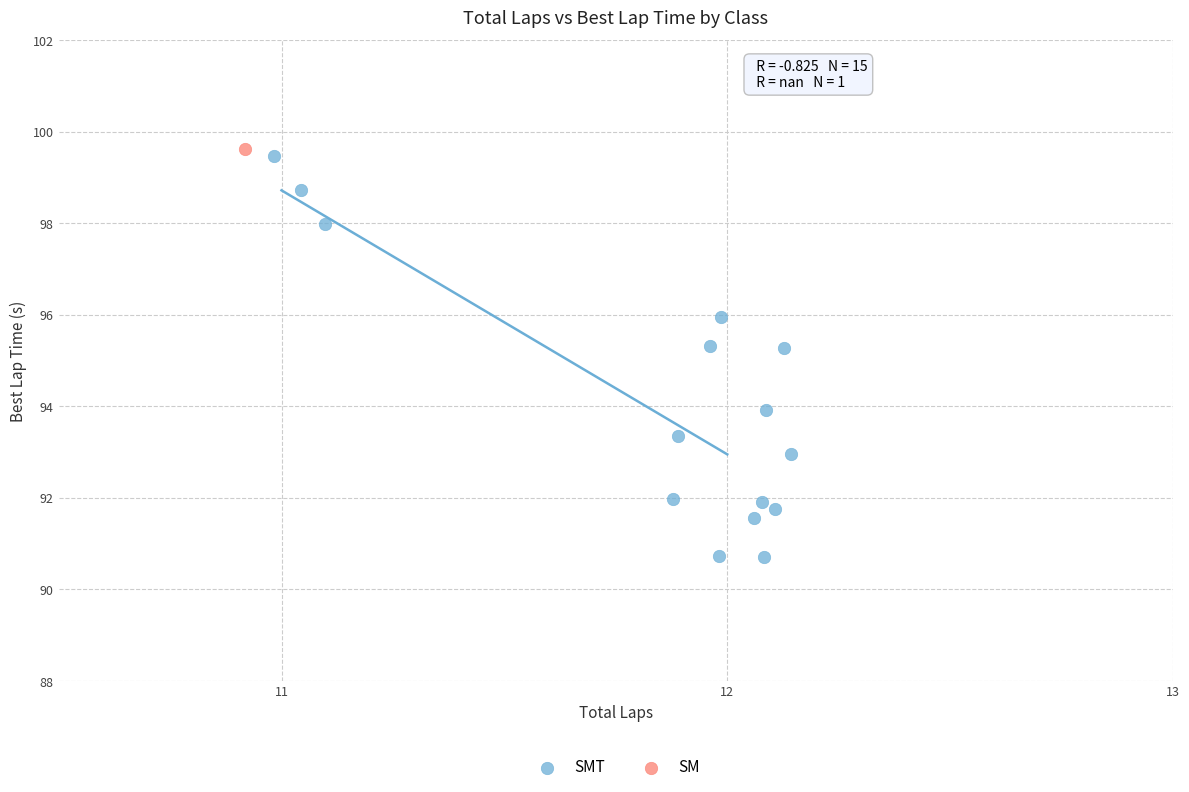

What are all the series names shown in the legend?

SMT, SM